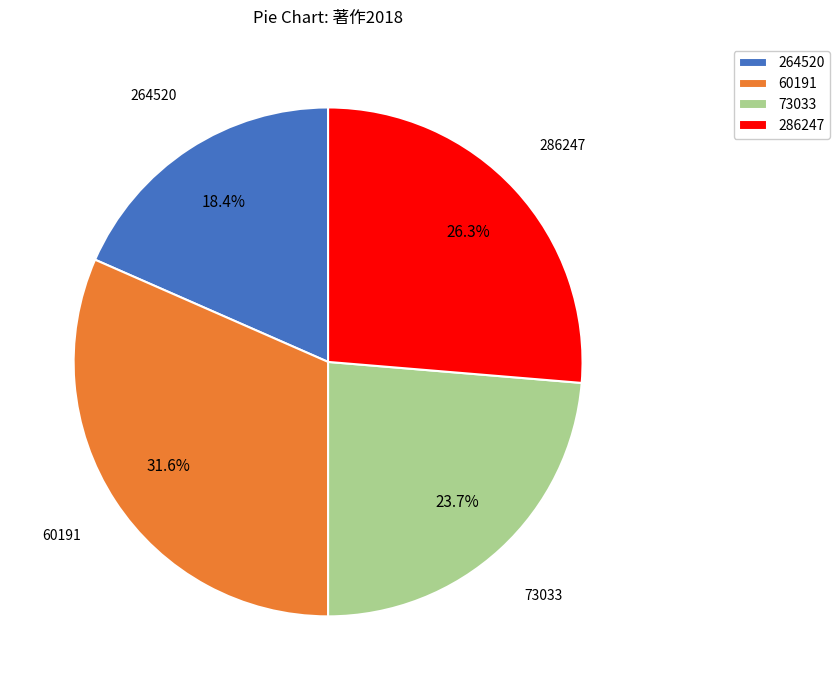

Which slice is the smallest?

264520